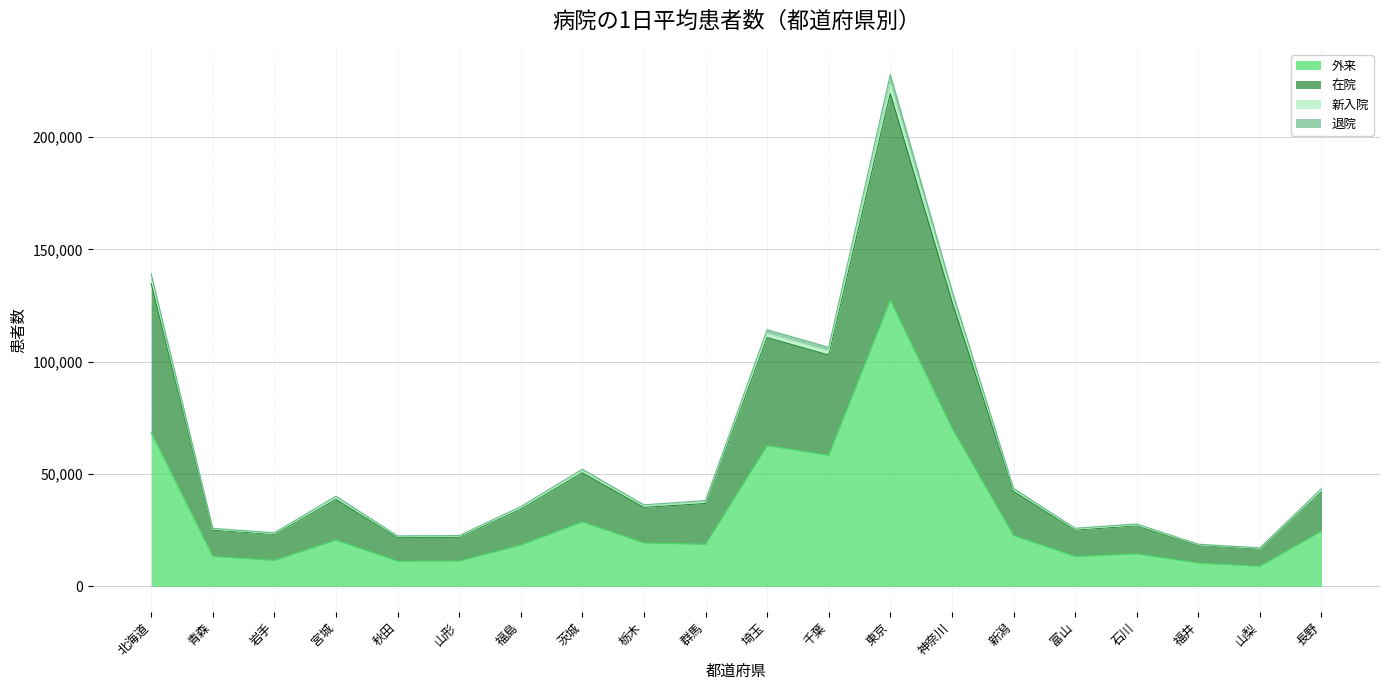

What is the sum of all 外来 values?

635041